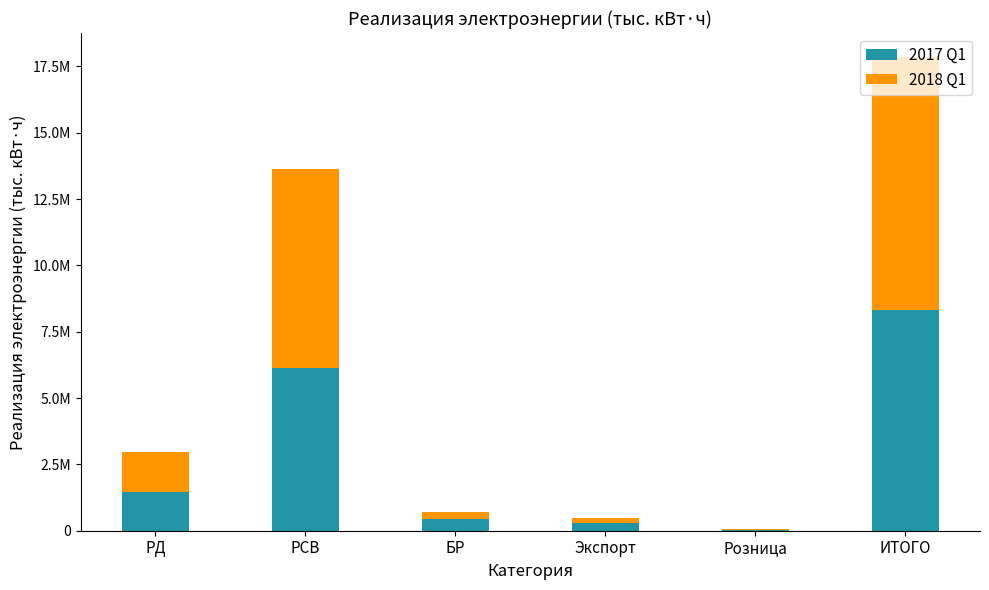

What is the sum of all 2018 Q1 values?

19102490.9